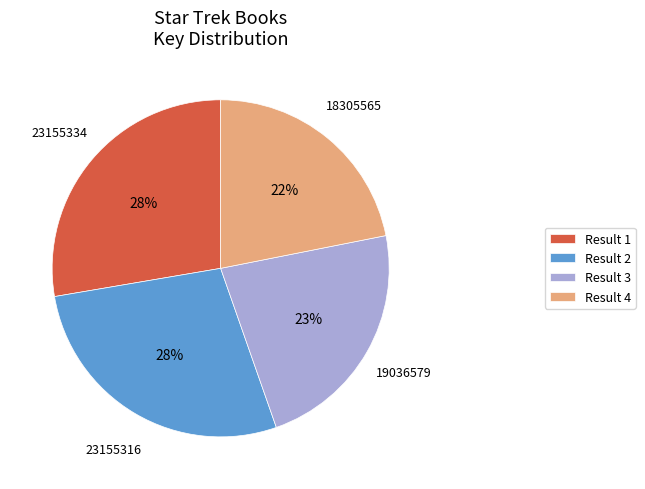

To the nearest percent, what portion does Result 1 represent?

28%